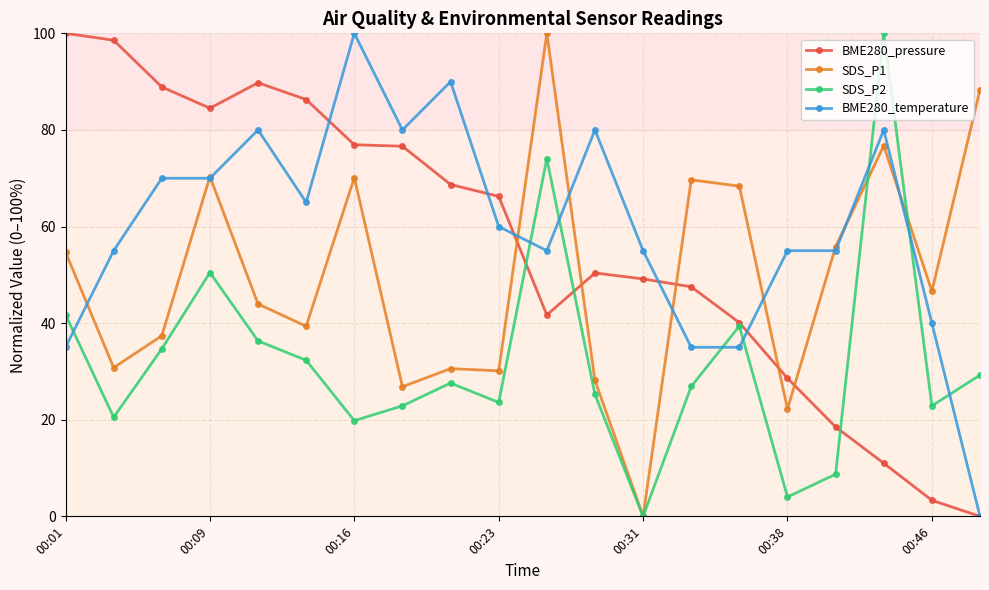

True or false: BME280_temperature has more than 2 interior local peaks.

True